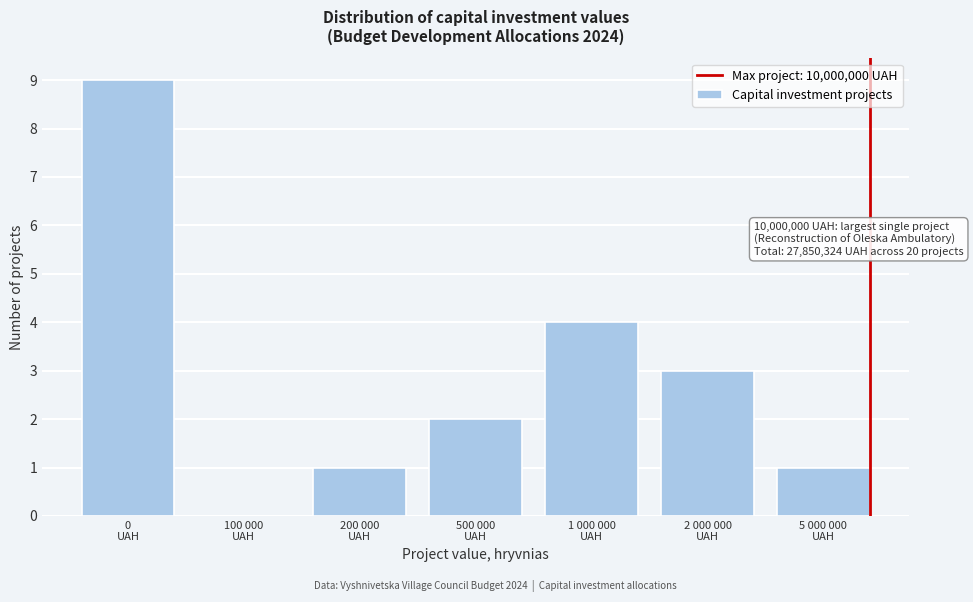

What is the greatest value displayed?

9